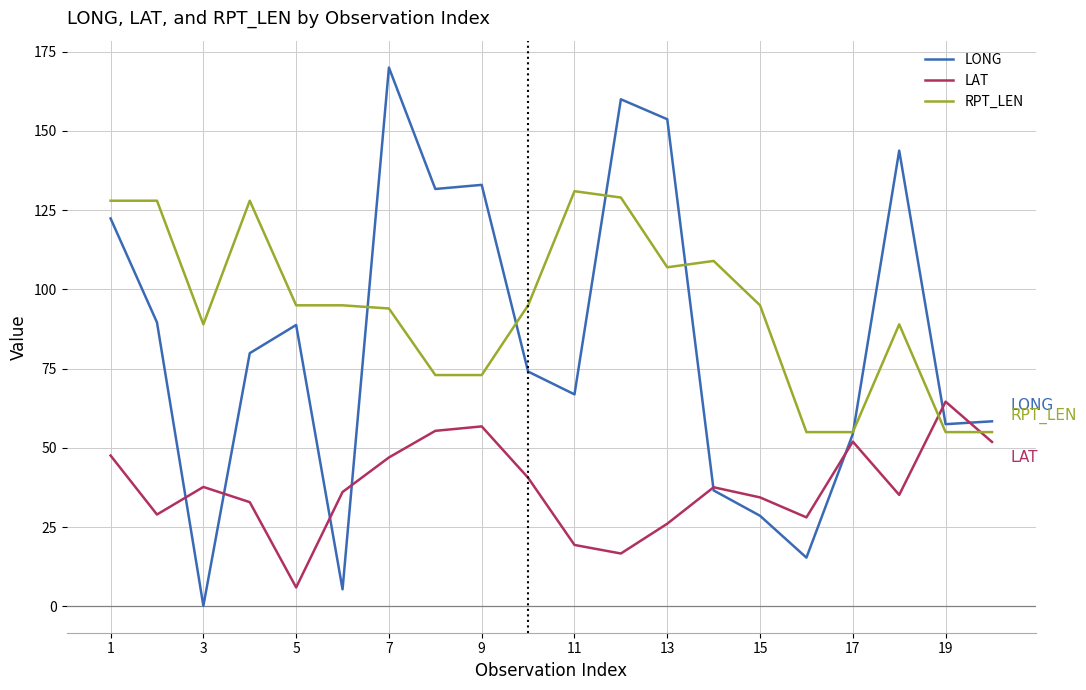

Which series has the largest total across all categories?

RPT_LEN